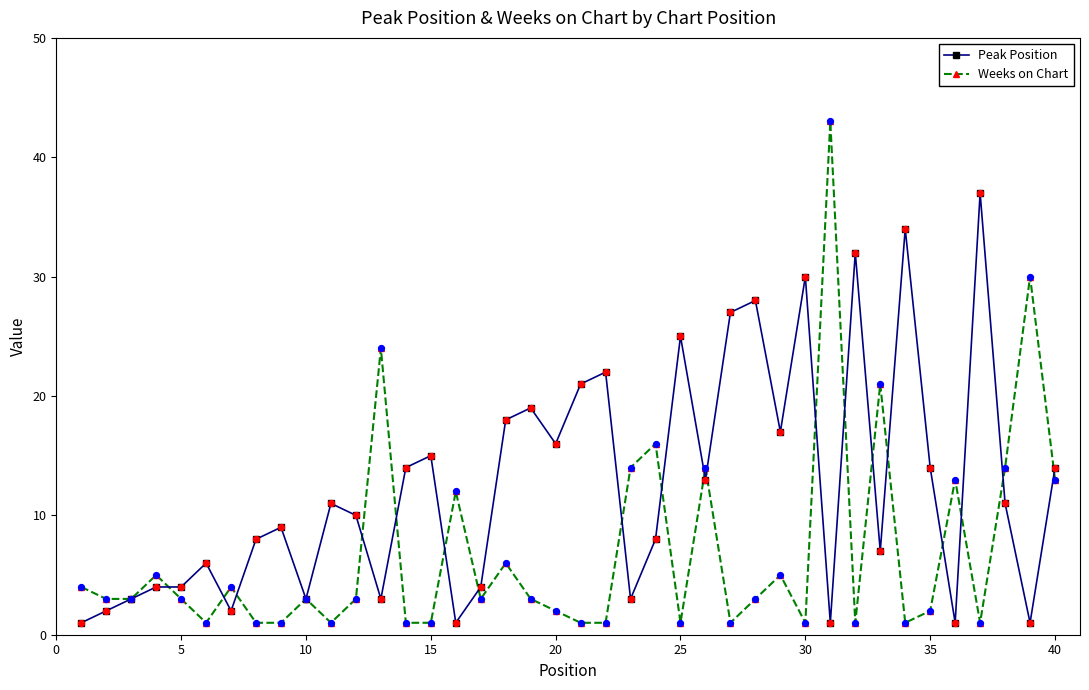

Which series has the largest total across all categories?

Peak Position